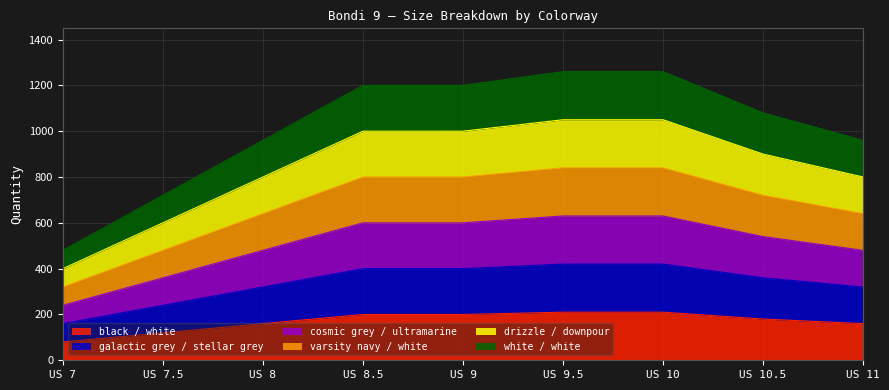

What is the value of the white / white point at the 3rd from the left?

960